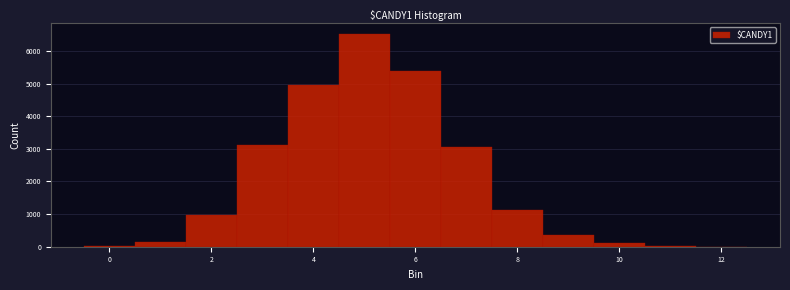

How tall is the bar that spans 1.5 to 2.5 on the x-axis? Neither the bar edges nor the heights are printed on the chart, so give them approximately, as read against the axes.

1000